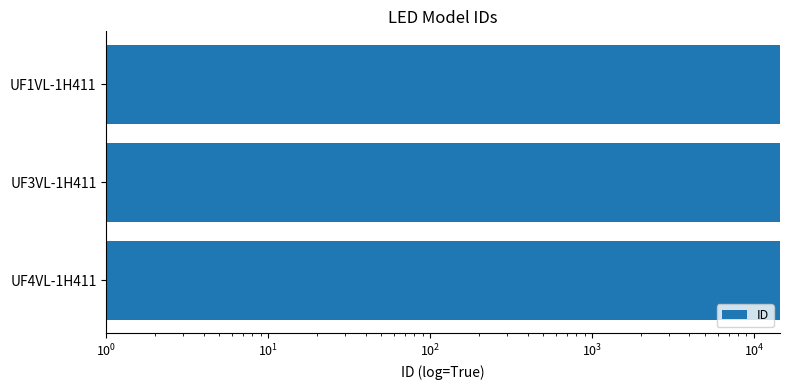

Is it true that the value at UF1VL-1H411 is 14493?

True